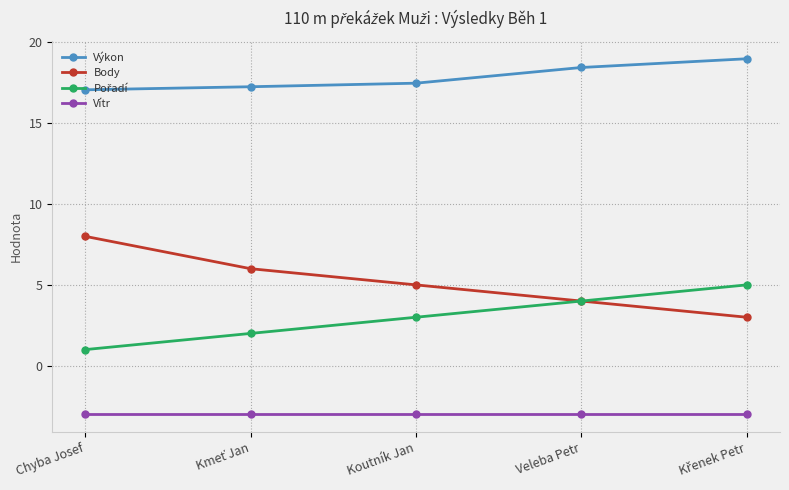

What is the minimum value for Body?

3.0